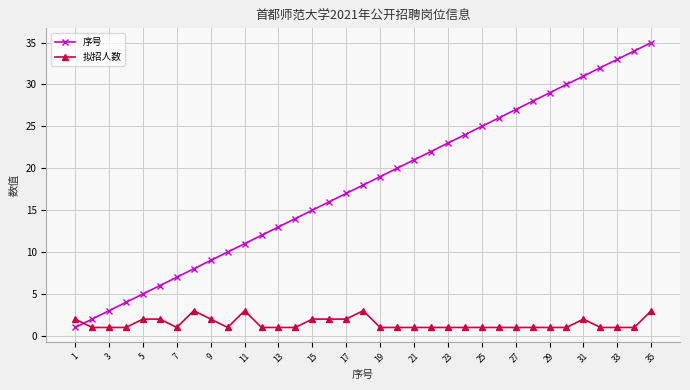

What is the sum of all 拟招人数 values?

51